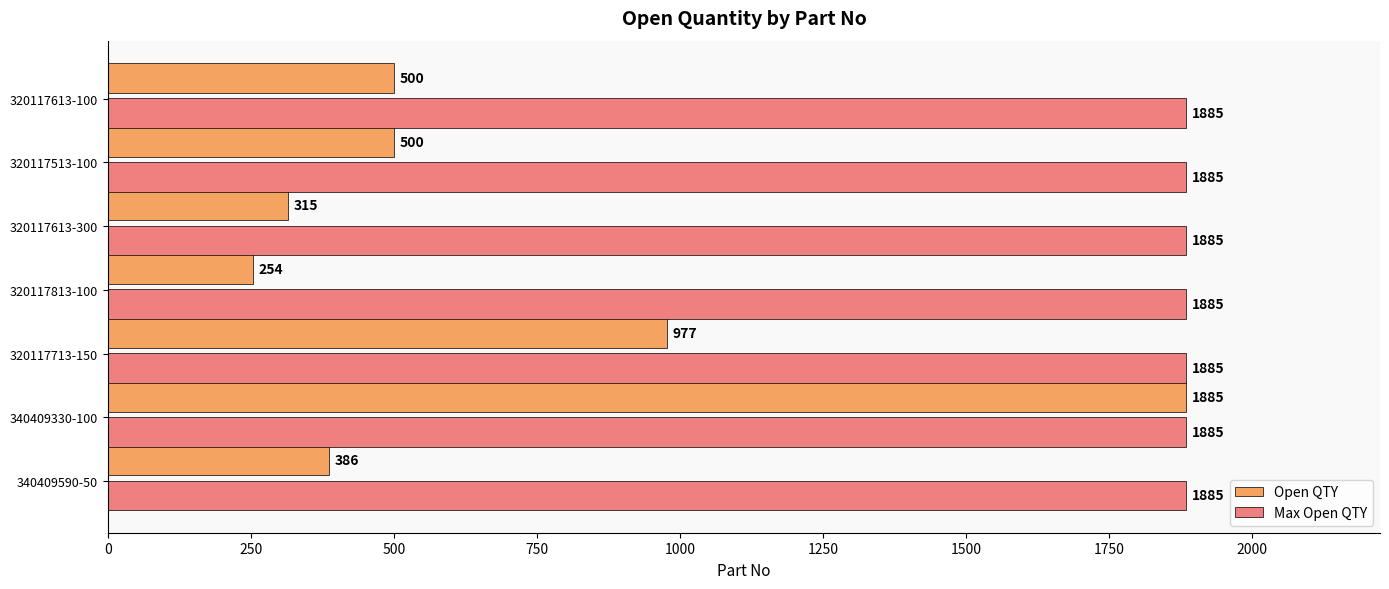

Which series has the largest range (max minus min)?

Open QTY